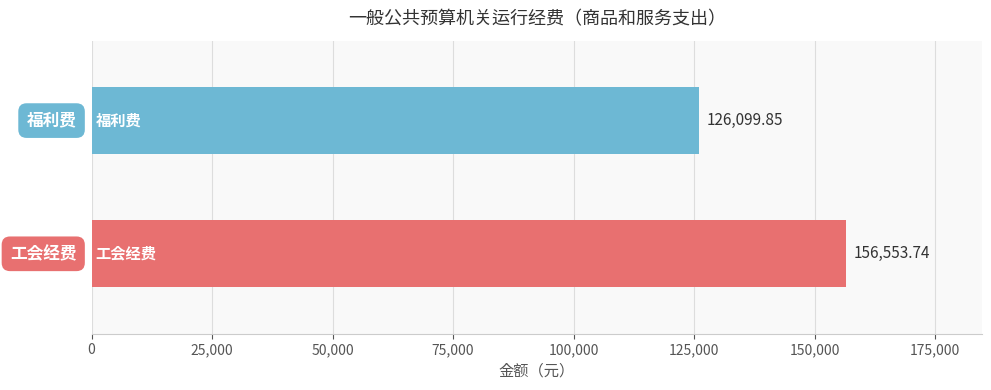

What is the average value?

141326.8